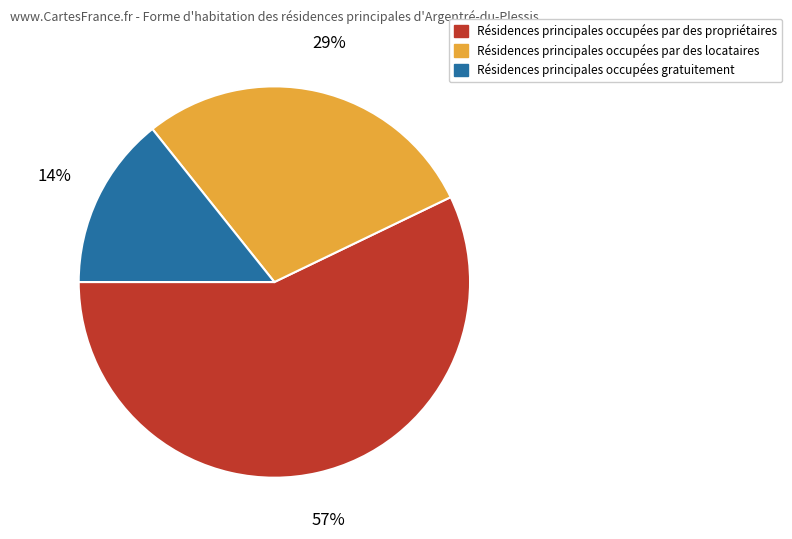

Rank the categories by value from lowest to highest.

Résidences principales occupées gratuitement, Résidences principales occupées par des locataires, Résidences principales occupées par des propriétaires